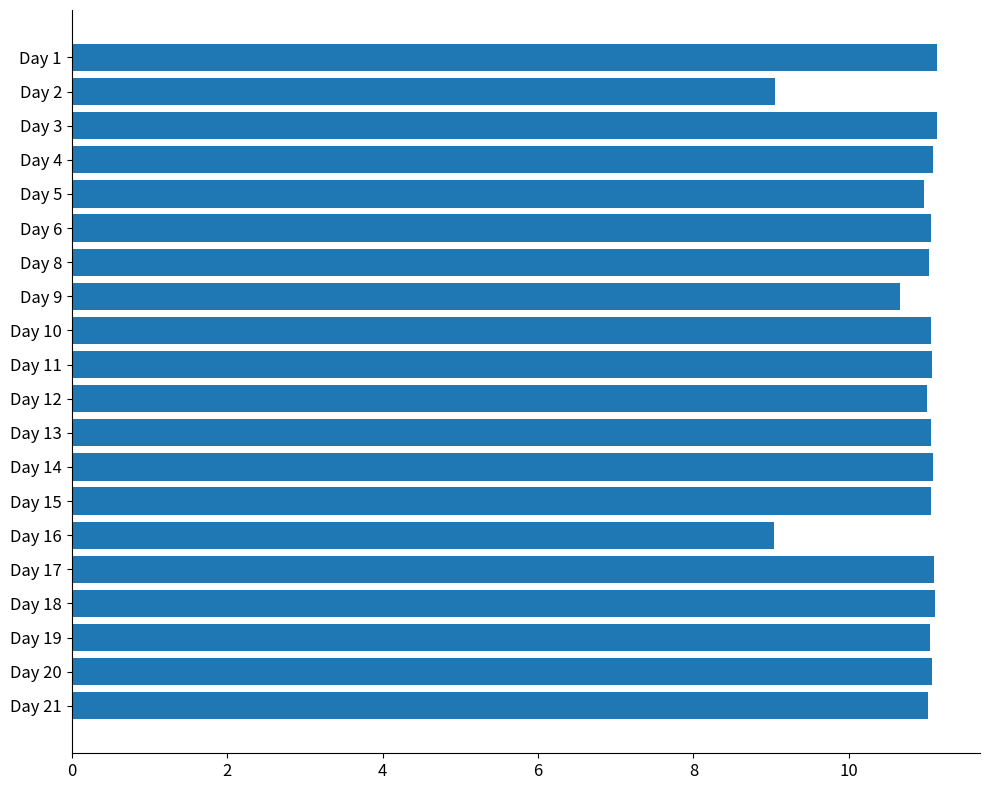

What is the greatest value displayed?

11.1